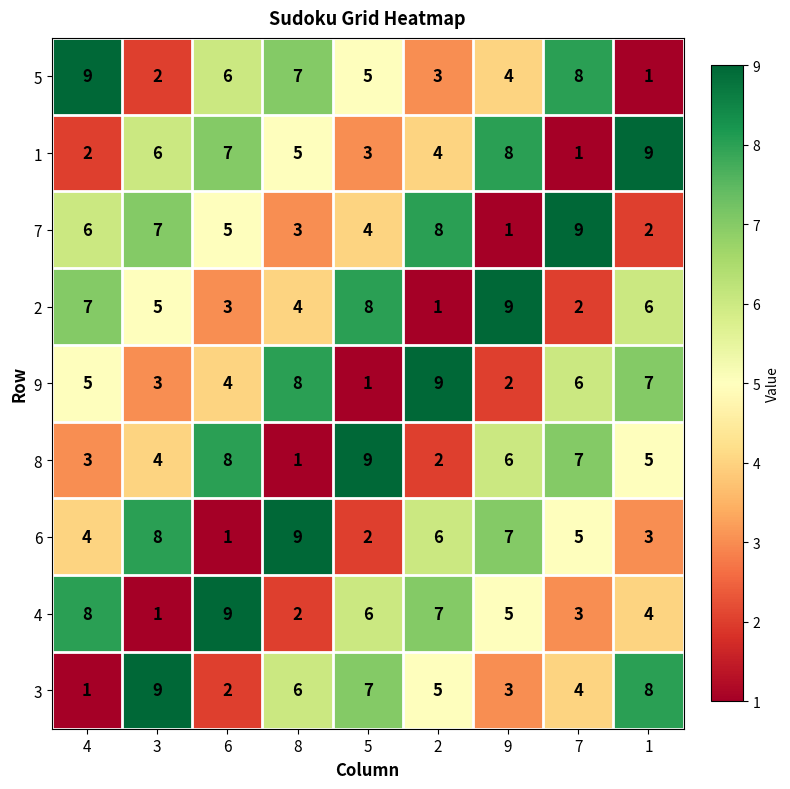

Is it true that 4 equals 4 at 2?

False